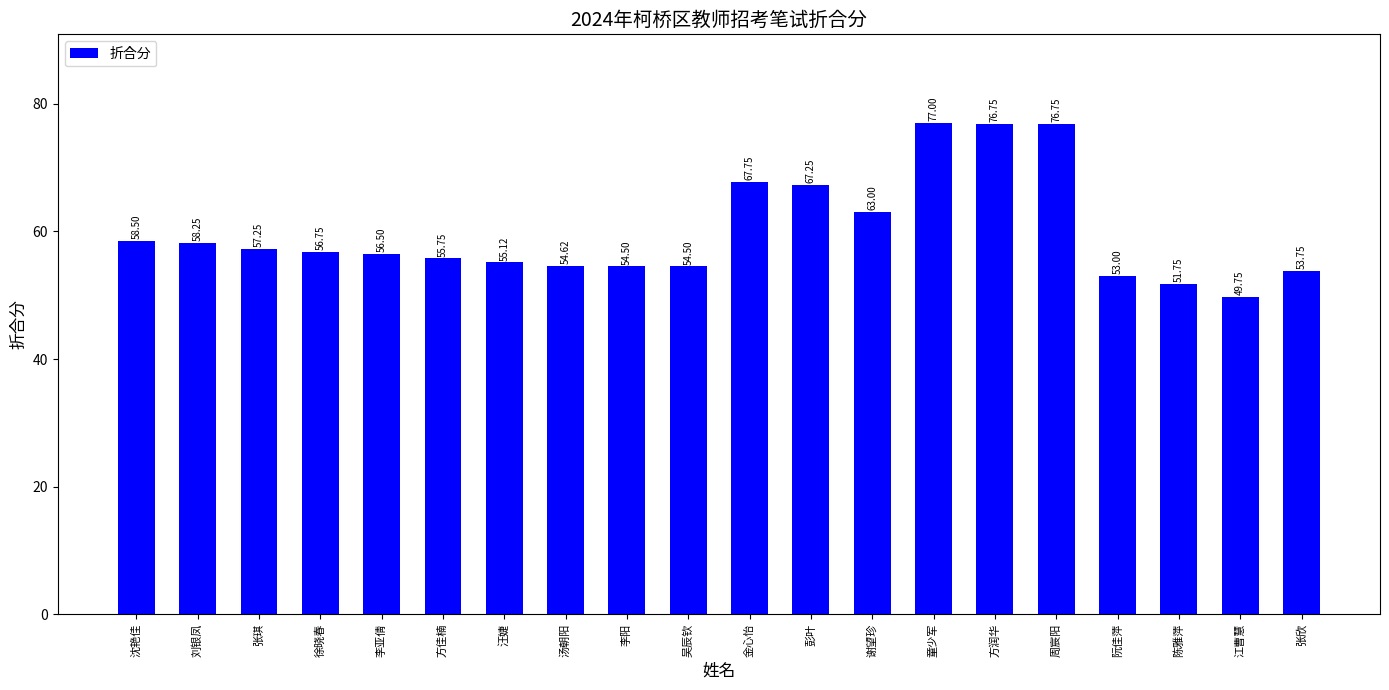

What position from the right is 江曹慧?

2